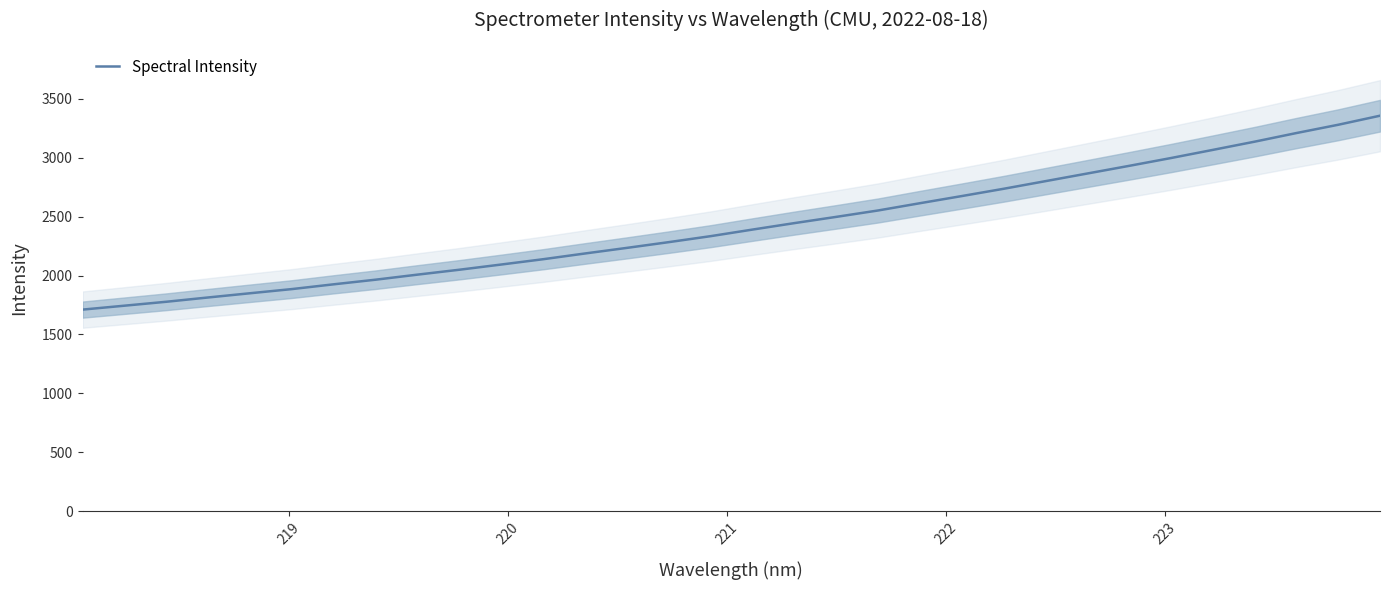

How many series are shown in this chart?

1